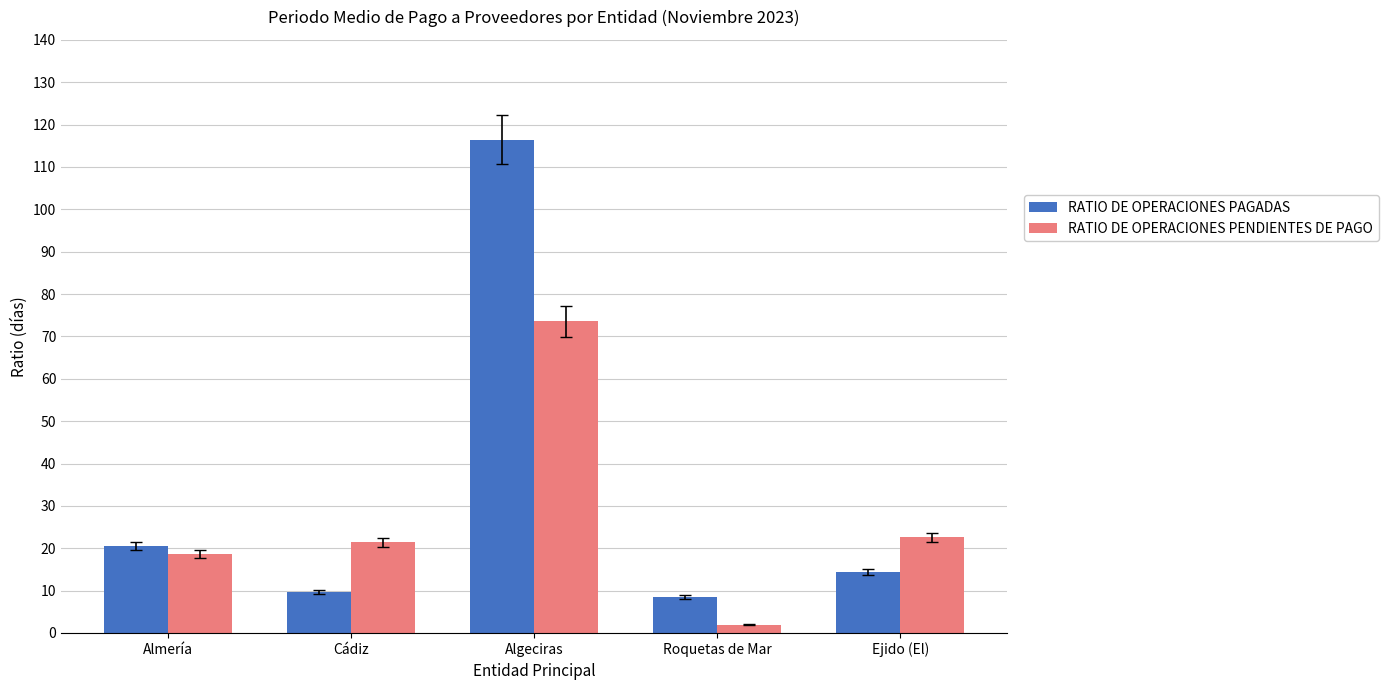

What value does the RATIO DE OPERACIONES PAGADAS series have at Almería?

20.5